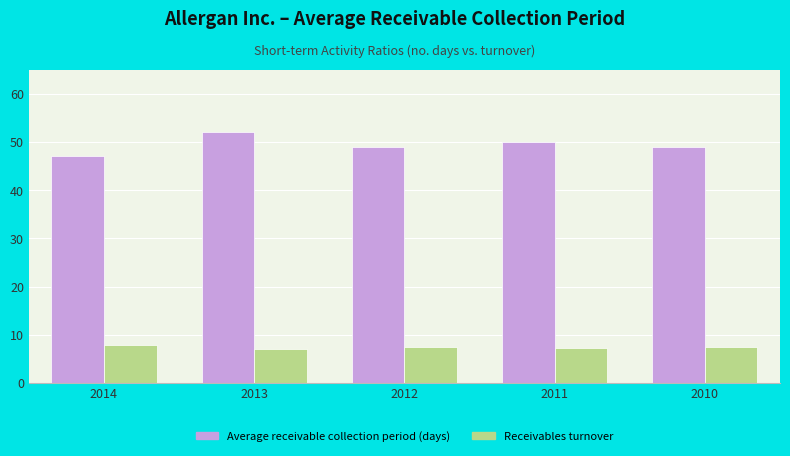

How many groups of bars are there?

5